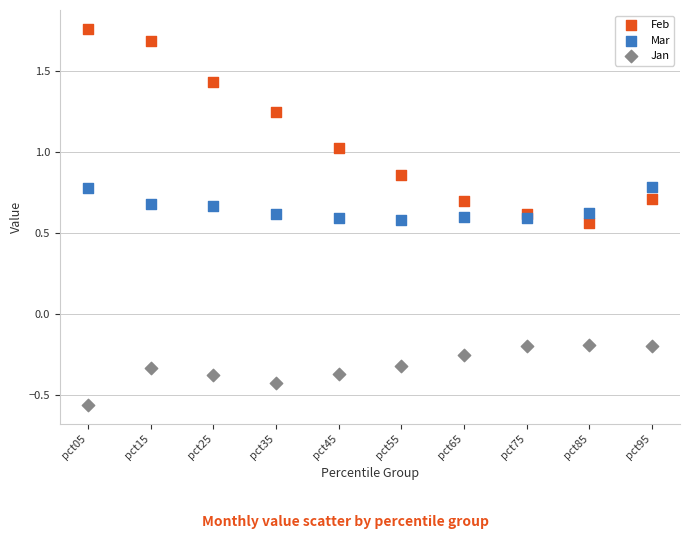

Which series reaches the maximum Y coordinate?

Feb